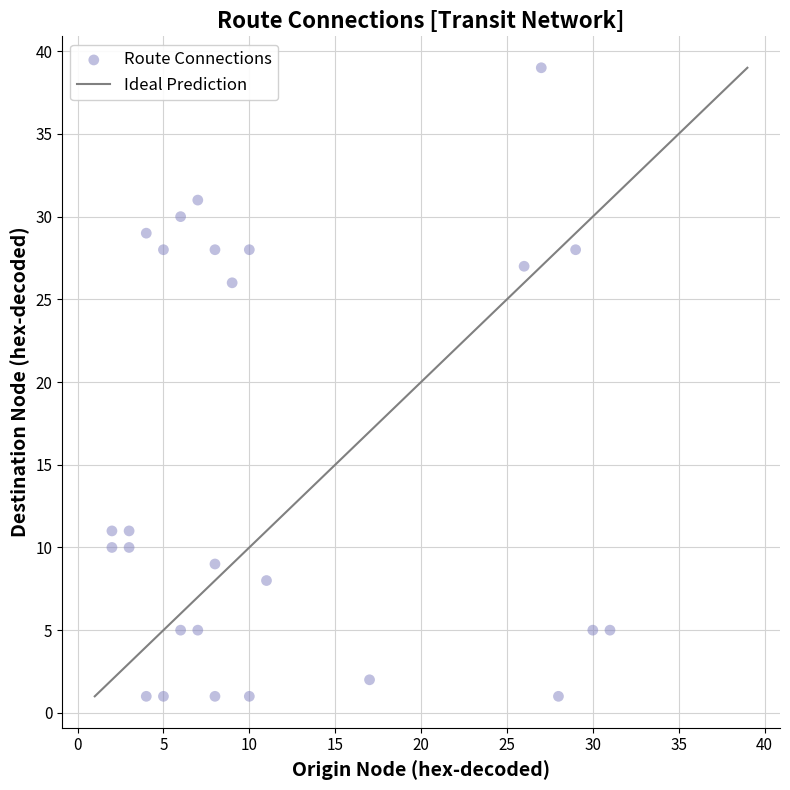

What is the range of Y values (max minus min)?

38